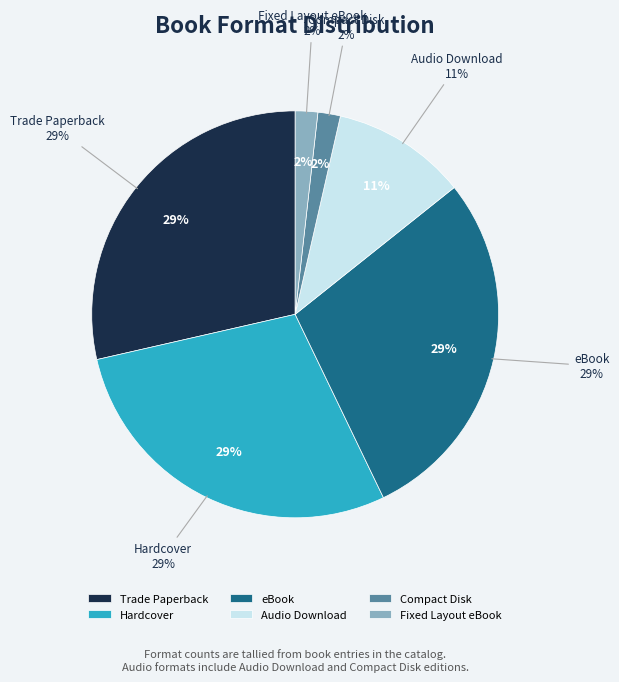

Which slice is the largest?

Trade Paperback